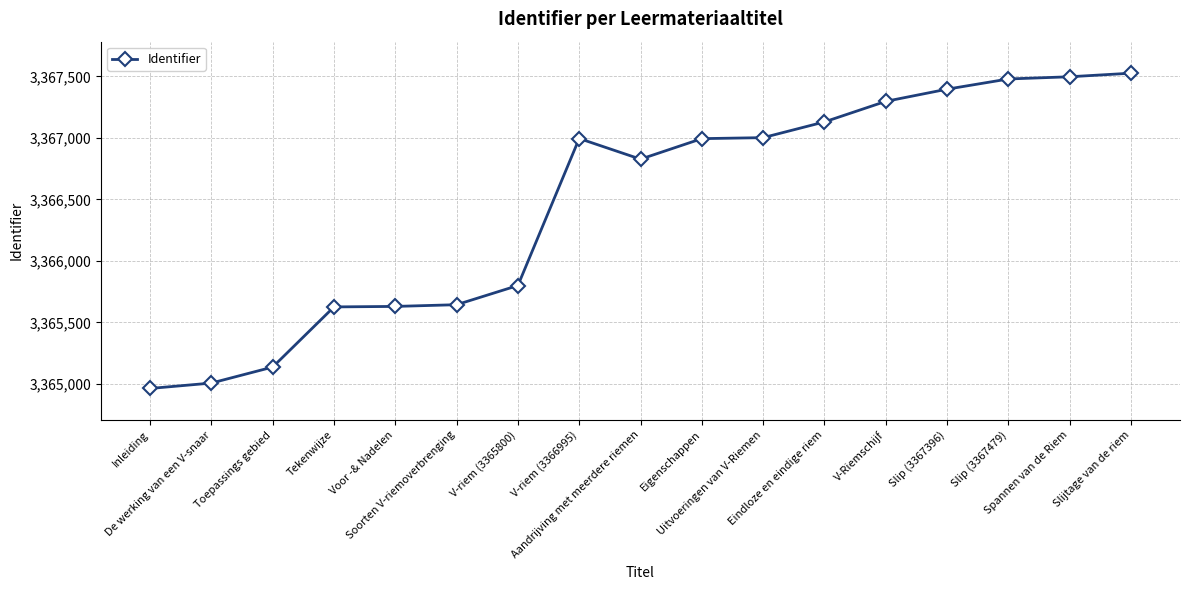

What is the value of the 15th point from the left?

3367479